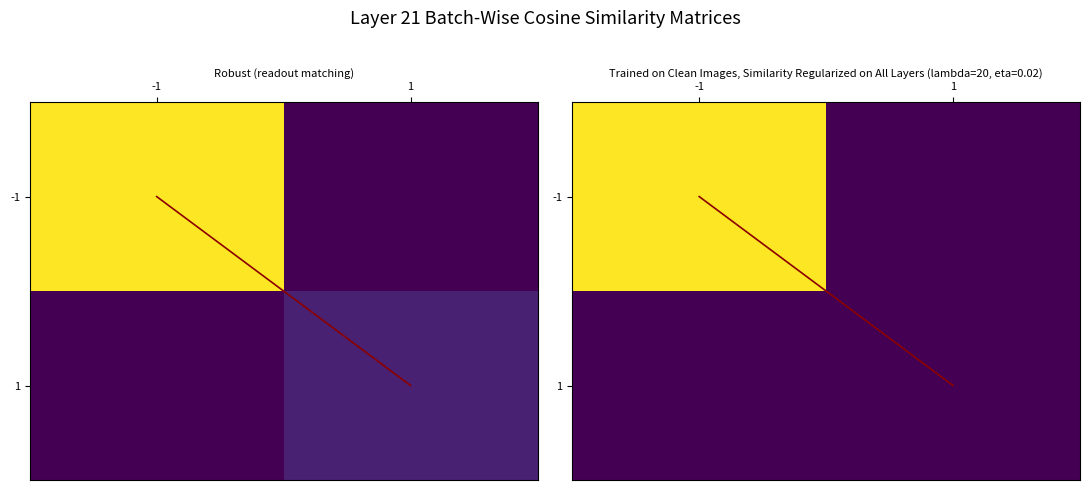

What is the spread (max minus min) of values at -1?

1